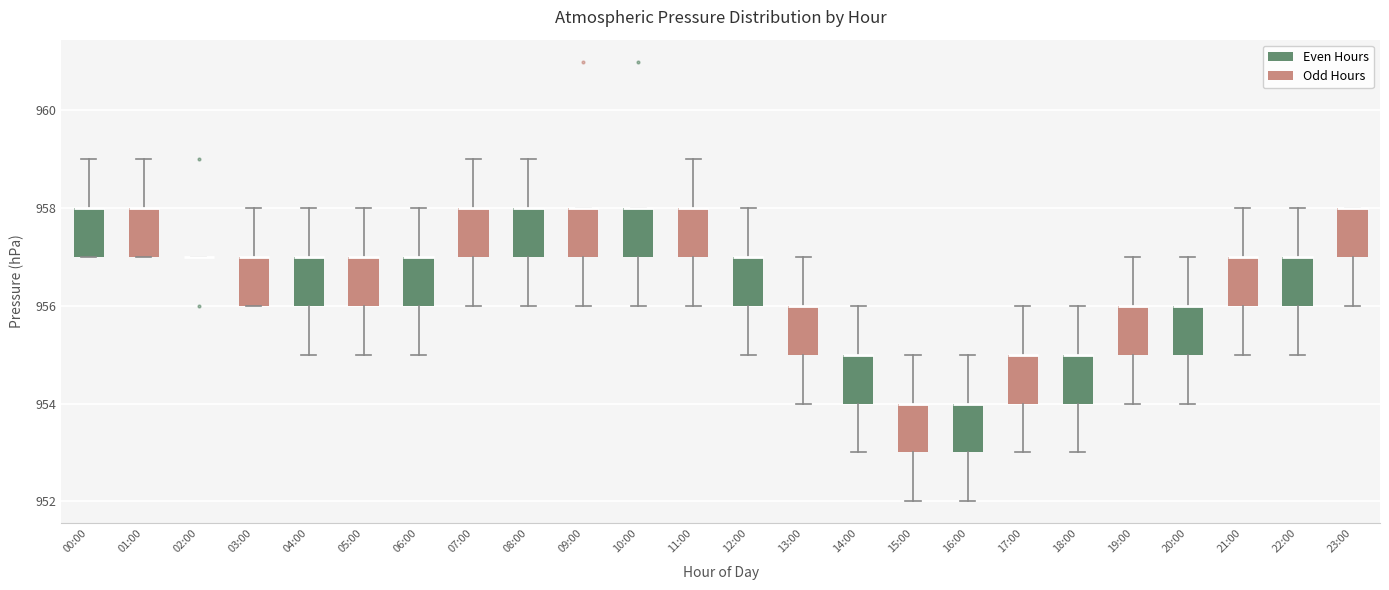

Reading left to right, read every box against the y-axis: the position of its median line, the range the box covers, and the ends of its whiskers. The values are not printed on the chart, so give them approximately, as read against the axis.

00:00: median 958 (drawn on the box's upper edge), box 957 to 958, whiskers 957 to 959
01:00: median 958 (drawn on the box's upper edge), box 957 to 958, whiskers 957 to 959
02:00: box collapsed to a line at 957, whiskers 957 to 957
03:00: median 957 (drawn on the box's upper edge), box 956 to 957, whiskers 956 to 958
04:00: median 957 (drawn on the box's upper edge), box 956 to 957, whiskers 955 to 958
05:00: median 957 (drawn on the box's upper edge), box 956 to 957, whiskers 955 to 958
06:00: median 957 (drawn on the box's upper edge), box 956 to 957, whiskers 955 to 958
07:00: median 958 (drawn on the box's upper edge), box 957 to 958, whiskers 956 to 959
08:00: median 958 (drawn on the box's upper edge), box 957 to 958, whiskers 956 to 959
09:00: median 958 (drawn on the box's upper edge), box 957 to 958, whiskers 956 to 958
10:00: median 958 (drawn on the box's upper edge), box 957 to 958, whiskers 956 to 958
11:00: median 958 (drawn on the box's upper edge), box 957 to 958, whiskers 956 to 959
12:00: median 957 (drawn on the box's upper edge), box 956 to 957, whiskers 955 to 958
13:00: median 956 (drawn on the box's upper edge), box 955 to 956, whiskers 954 to 957
14:00: median 955 (drawn on the box's upper edge), box 954 to 955, whiskers 953 to 956
15:00: median 954 (drawn on the box's upper edge), box 953 to 954, whiskers 952 to 955
16:00: median 954 (drawn on the box's upper edge), box 953 to 954, whiskers 952 to 955
17:00: median 955 (drawn on the box's upper edge), box 954 to 955, whiskers 953 to 956
18:00: median 955 (drawn on the box's upper edge), box 954 to 955, whiskers 953 to 956
19:00: median 956 (drawn on the box's upper edge), box 955 to 956, whiskers 954 to 957
20:00: median 956 (drawn on the box's upper edge), box 955 to 956, whiskers 954 to 957
21:00: median 957 (drawn on the box's upper edge), box 956 to 957, whiskers 955 to 958
22:00: median 957 (drawn on the box's upper edge), box 956 to 957, whiskers 955 to 958
23:00: median 958 (drawn on the box's upper edge), box 957 to 958, whiskers 956 to 958